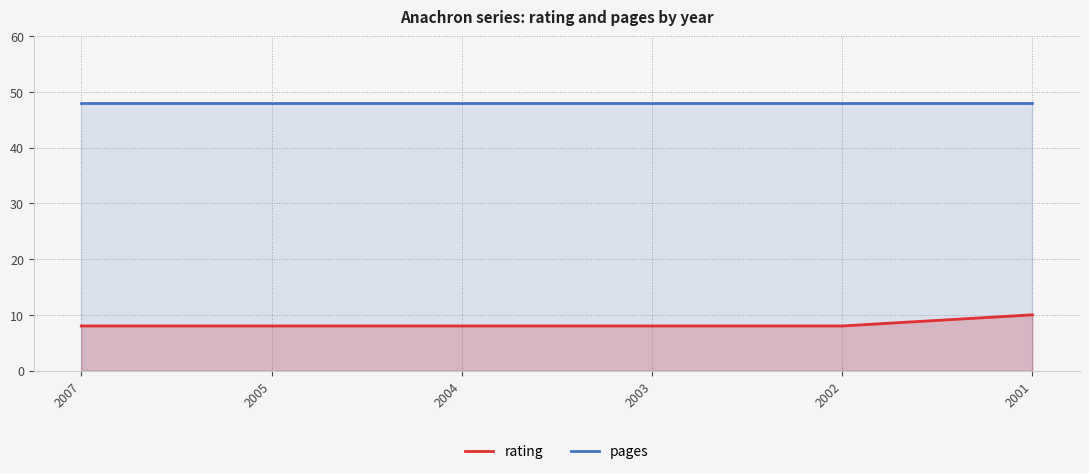

True or false: rating and pages cross at least once.

False